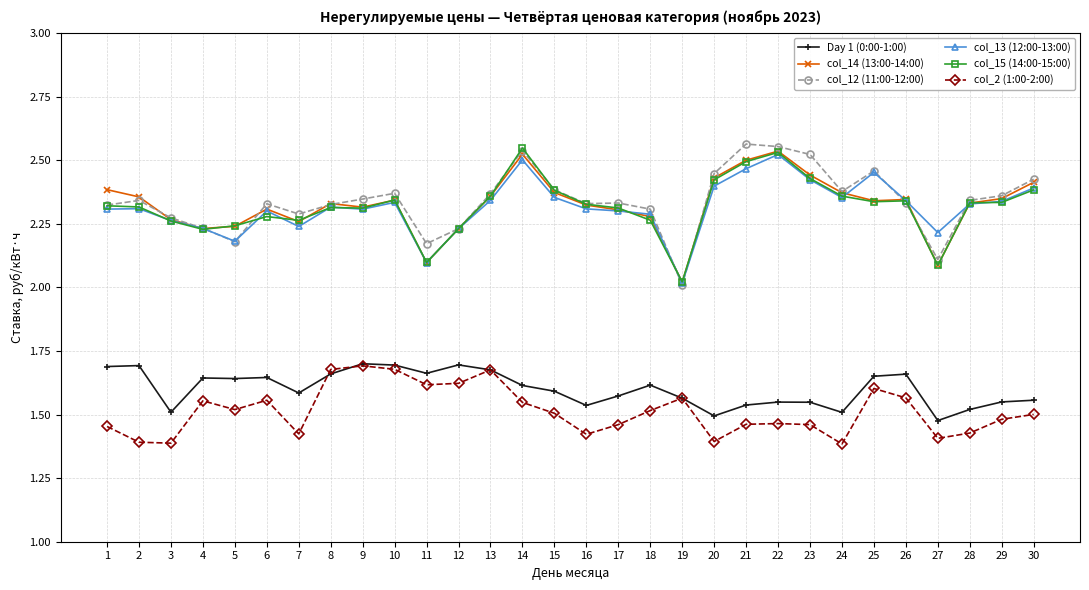

True or false: col_2 (1:00-2:00) and col_13 (12:00-13:00) cross at least once.

False